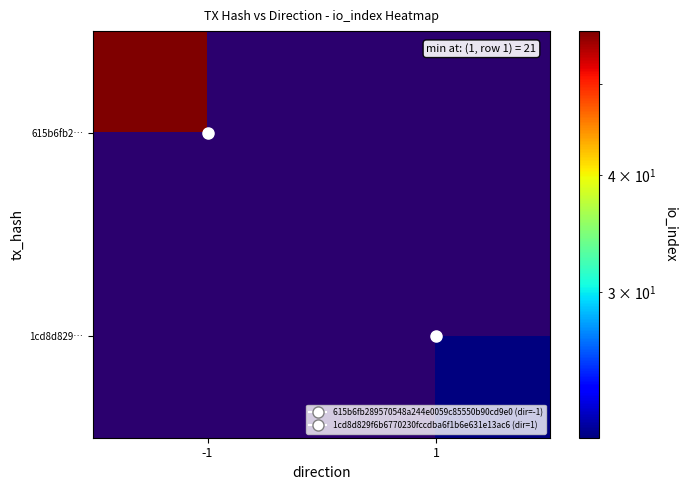

At which category does the chart reach its peak across all series?

-1